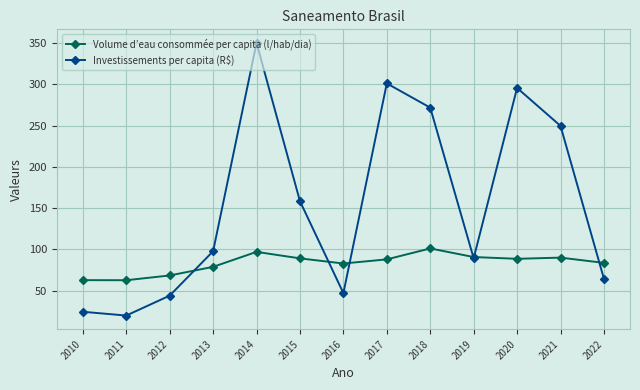

In Investissements per capita (R$), how many points are higher than both neighbors (excluding endpoints)?

3